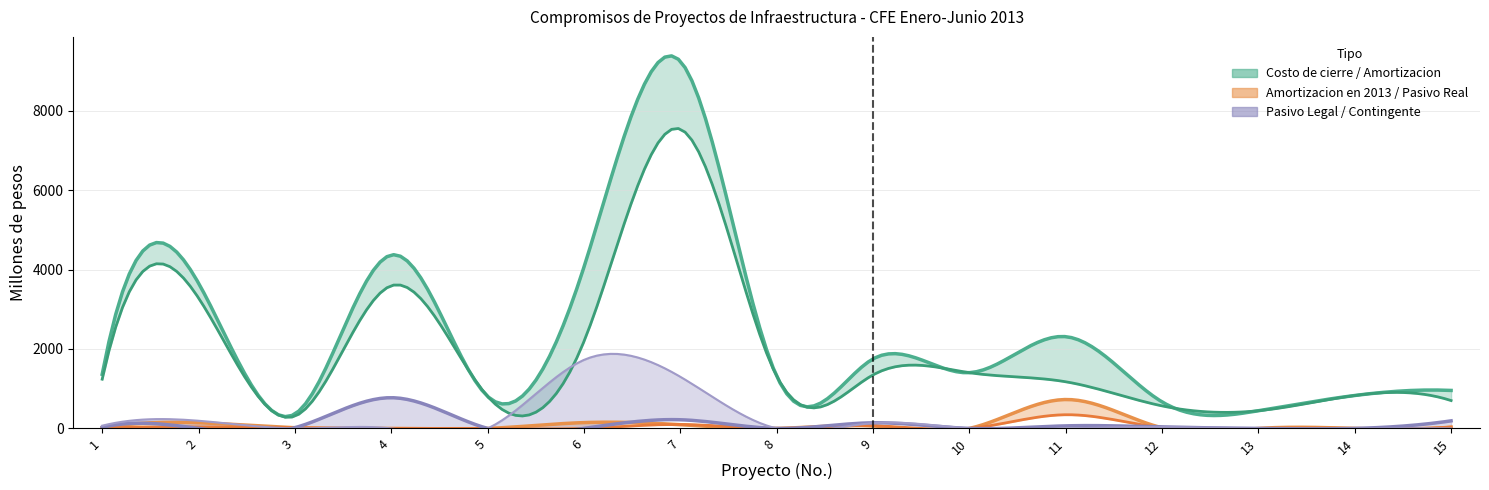

Is it true that Amortizacion en 2013 equals 0.0 at 10?

True